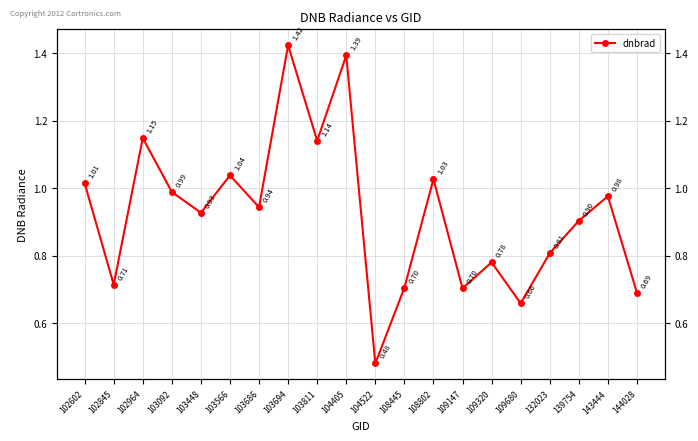

What is the value of the 16th point from the left?

0.7